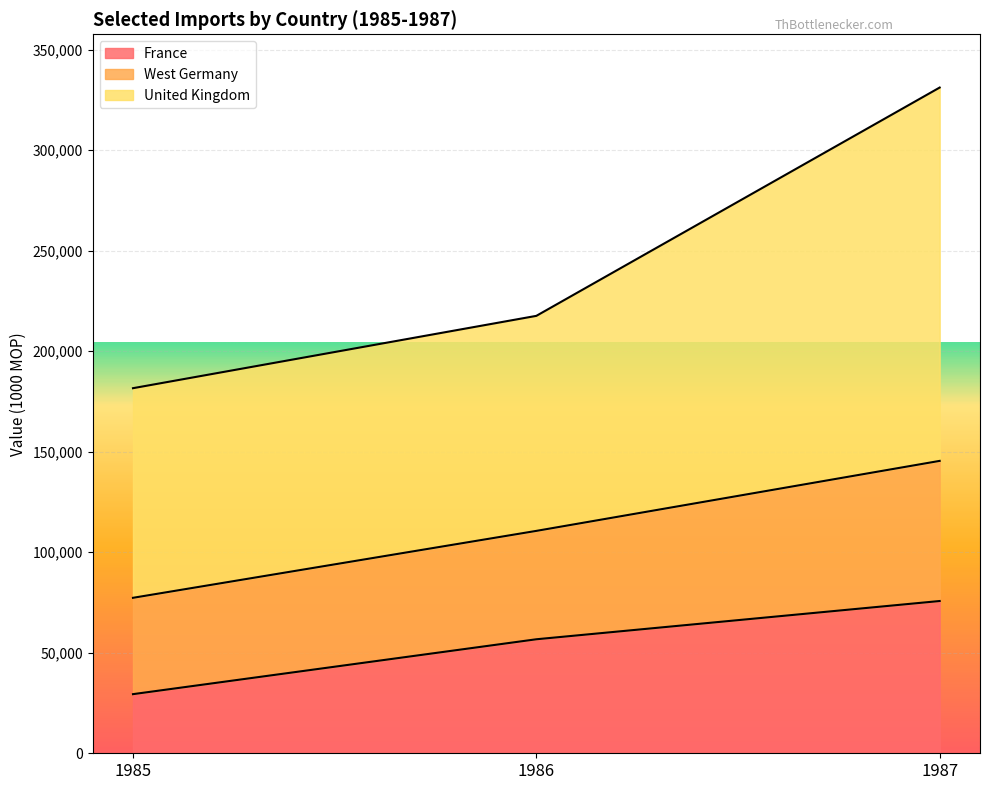

What value does the France series have at 1986?

56698